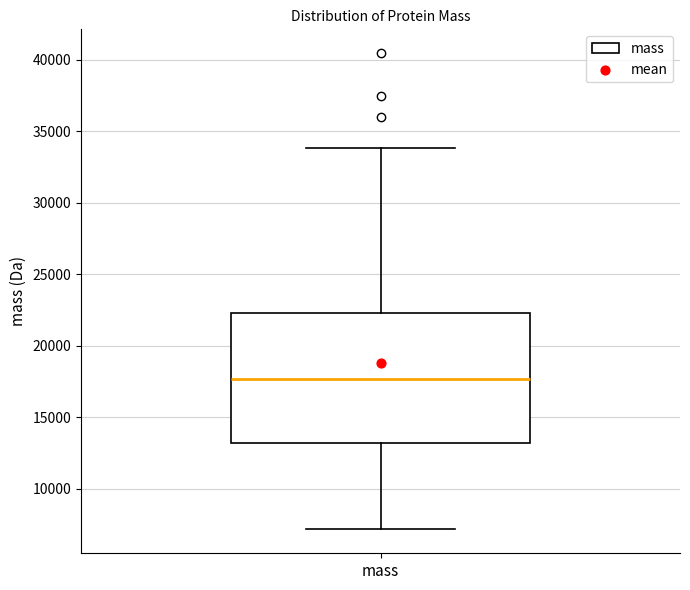

Transcribe this box plot: give where the median line is, the range the box spans, and where the two whiskers end, as read against the y-axis. The values are not printed on the chart, so give them approximately, as read against the axis.

median 17500, box 13000 to 22500, whiskers 7000 to 34000